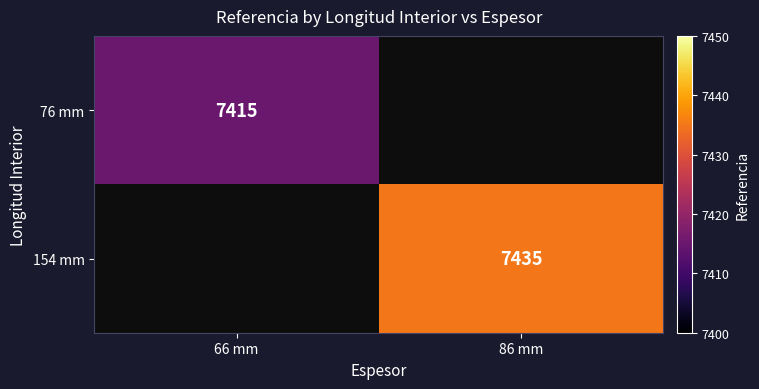

The value of 76 mm at 66 mm is 12479. True or false?

False